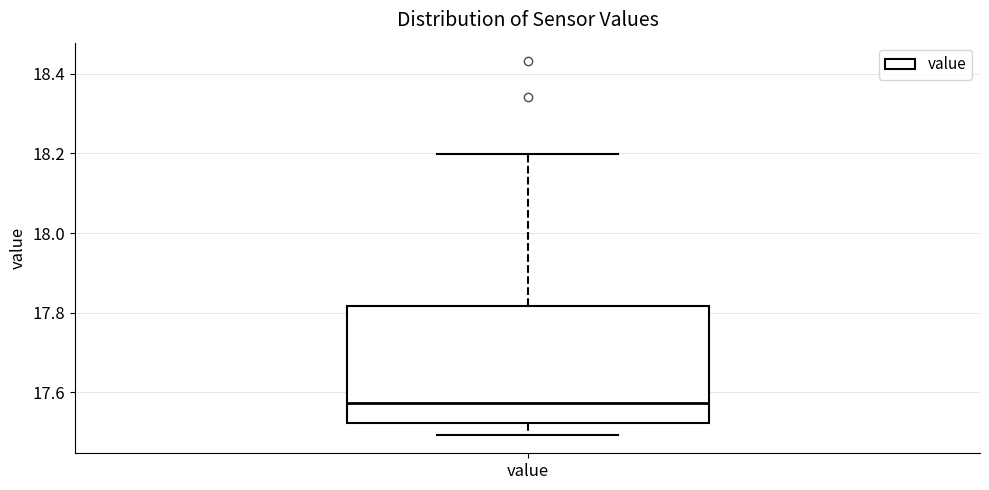

Transcribe this box plot: give where the median line is, the range the box spans, and where the two whiskers end, as read against the y-axis. The values are not printed on the chart, so give them approximately, as read against the axis.

median 17.58, box 17.52 to 17.82, whiskers 17.50 to 18.20